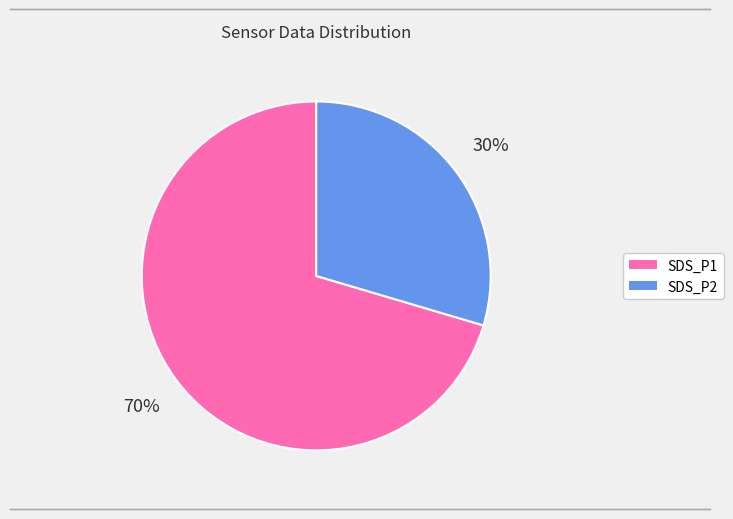

Which category has the smallest portion of the pie?

SDS_P2